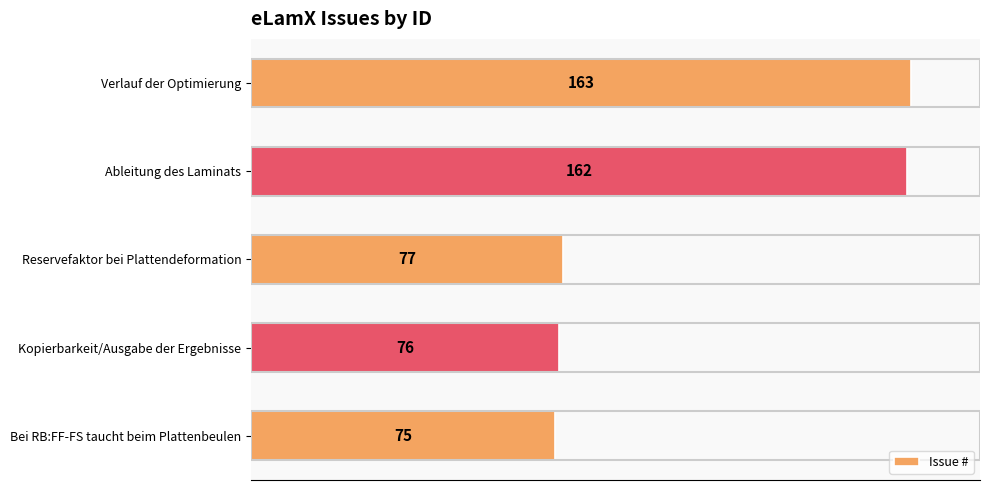

What is the greatest value displayed?

163